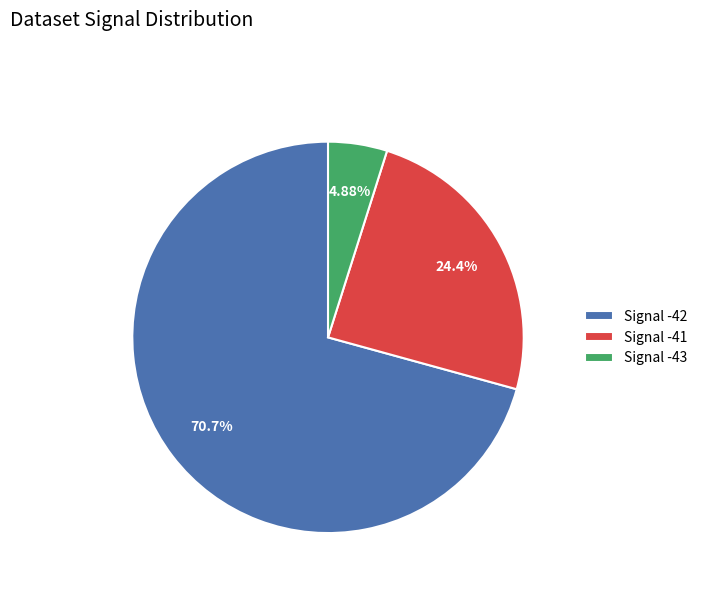

What percentage is the Signal -41 slice, to the nearest percent?

24%